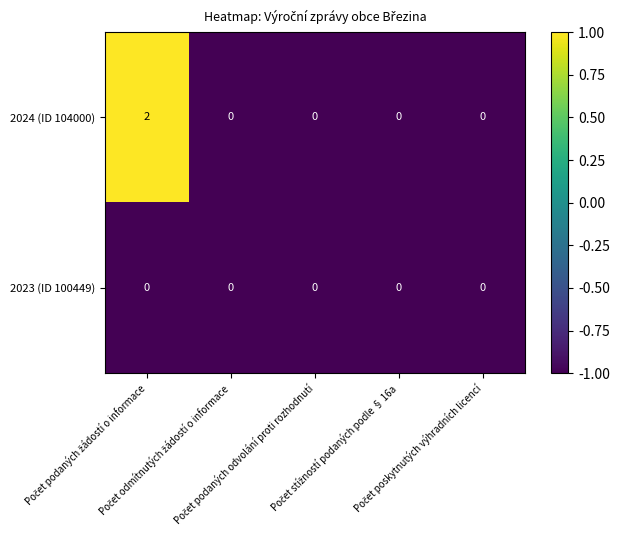

Which series has the widest spread of values?

2024 (ID 104000)